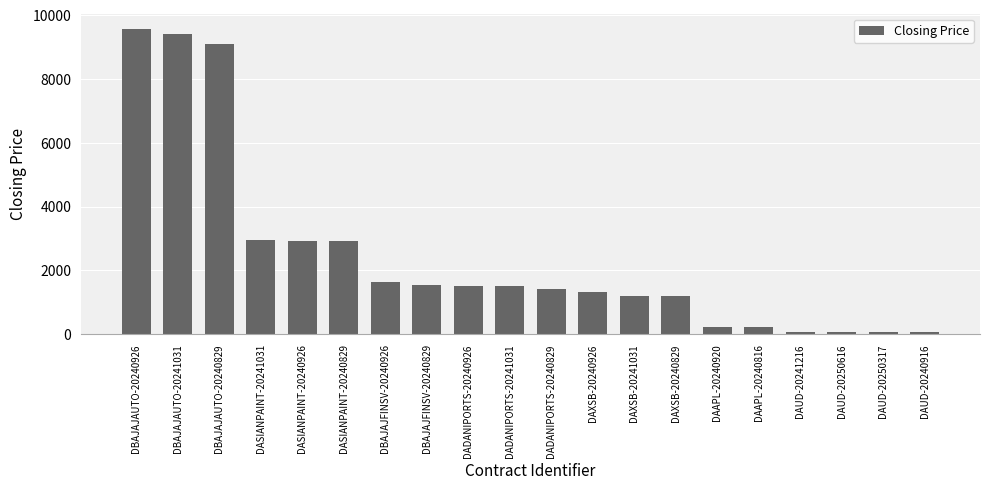

True or false: the data shows 6153.3 at DBAJAJAUTO-20240926.

False